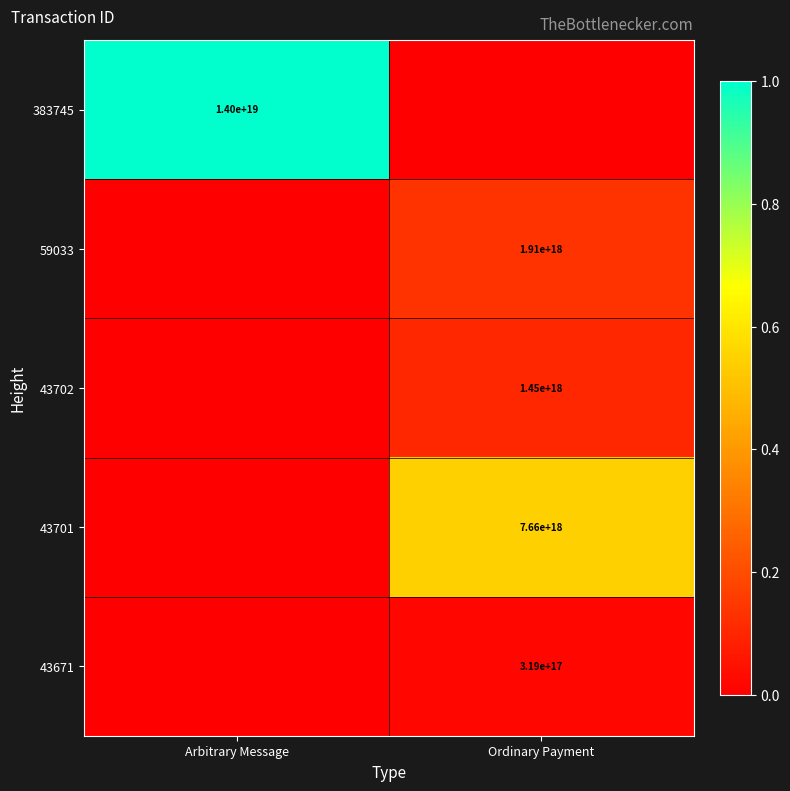

The value of 43671 at Ordinary Payment is 119895676378753808. True or false?

False